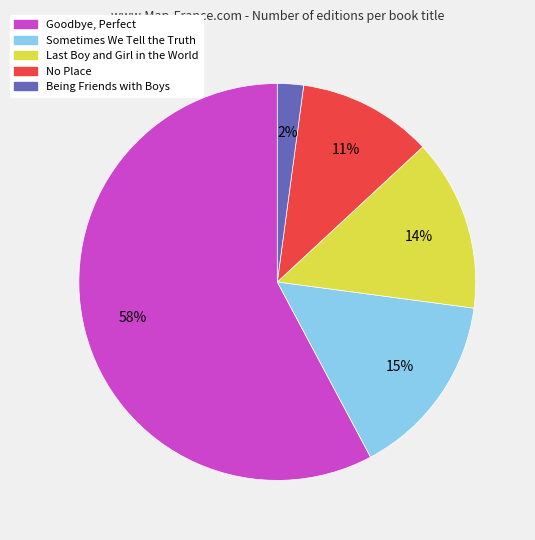

Which slice is the largest?

Goodbye, Perfect